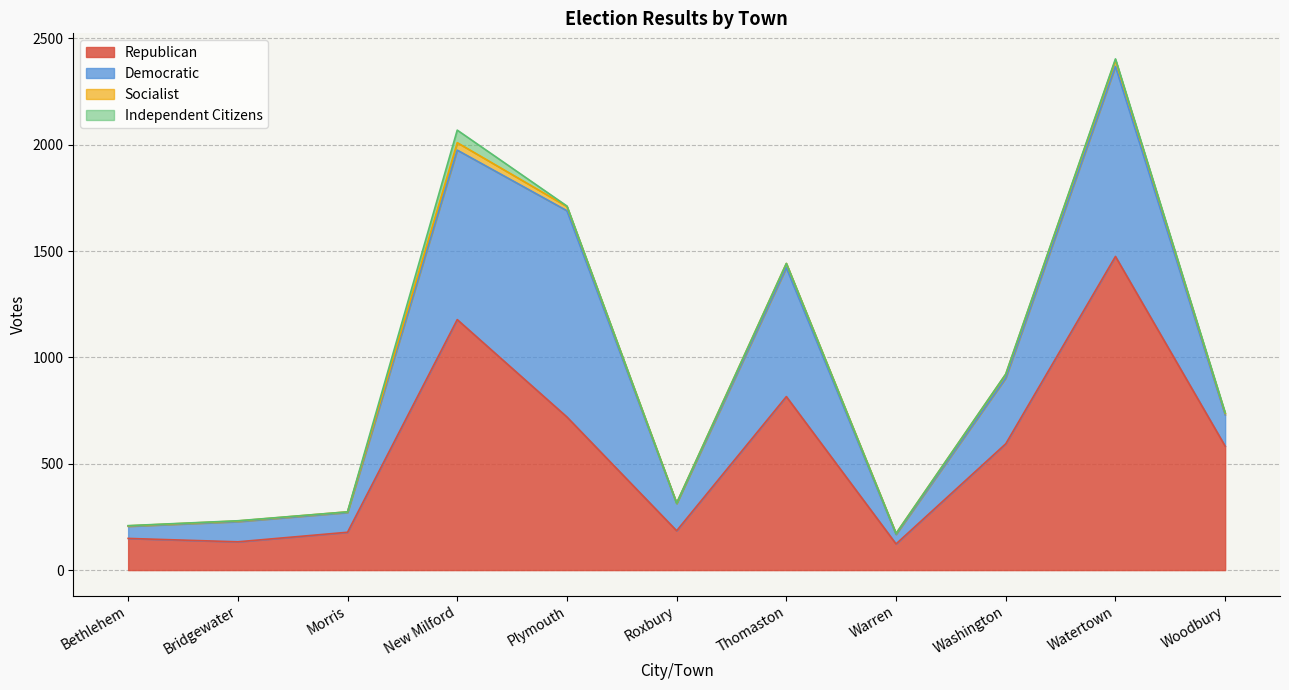

True or false: Independent Citizens and Republican cross at least once.

False